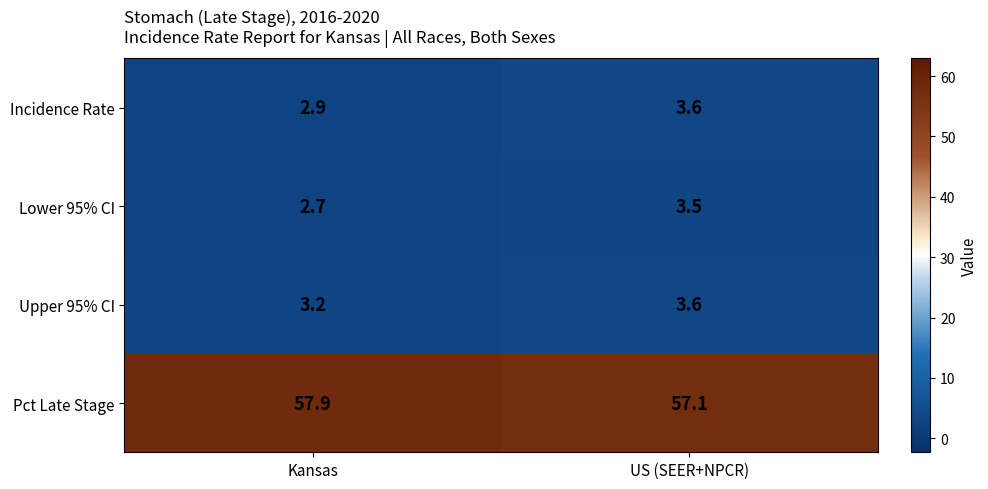

Reading left to right, list all the values displayed in this chart.

Incidence Rate: Kansas=2.9	US (SEER+NPCR)=3.6
Lower 95% CI: Kansas=2.7	US (SEER+NPCR)=3.5
Upper 95% CI: Kansas=3.2	US (SEER+NPCR)=3.6
Pct Late Stage: Kansas=57.9	US (SEER+NPCR)=57.1